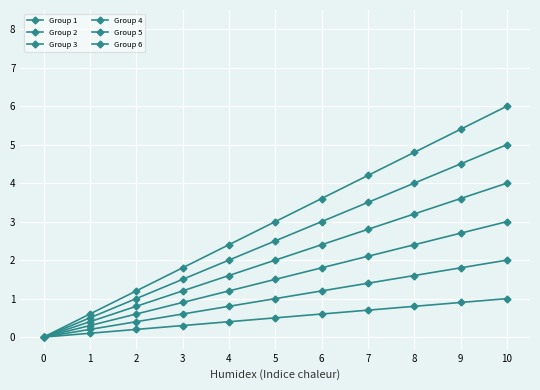

Which series has the largest total across all categories?

Group 6